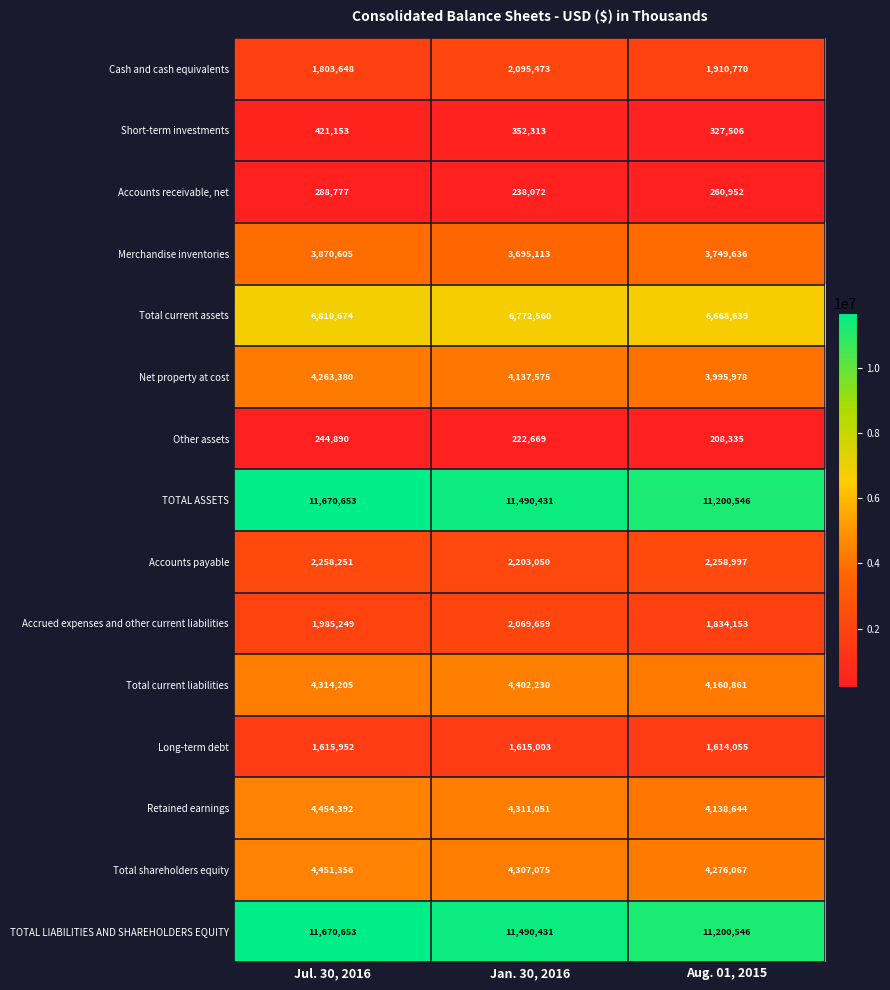

At which label is Net property at cost closest to 4129679?

Jan. 30, 2016